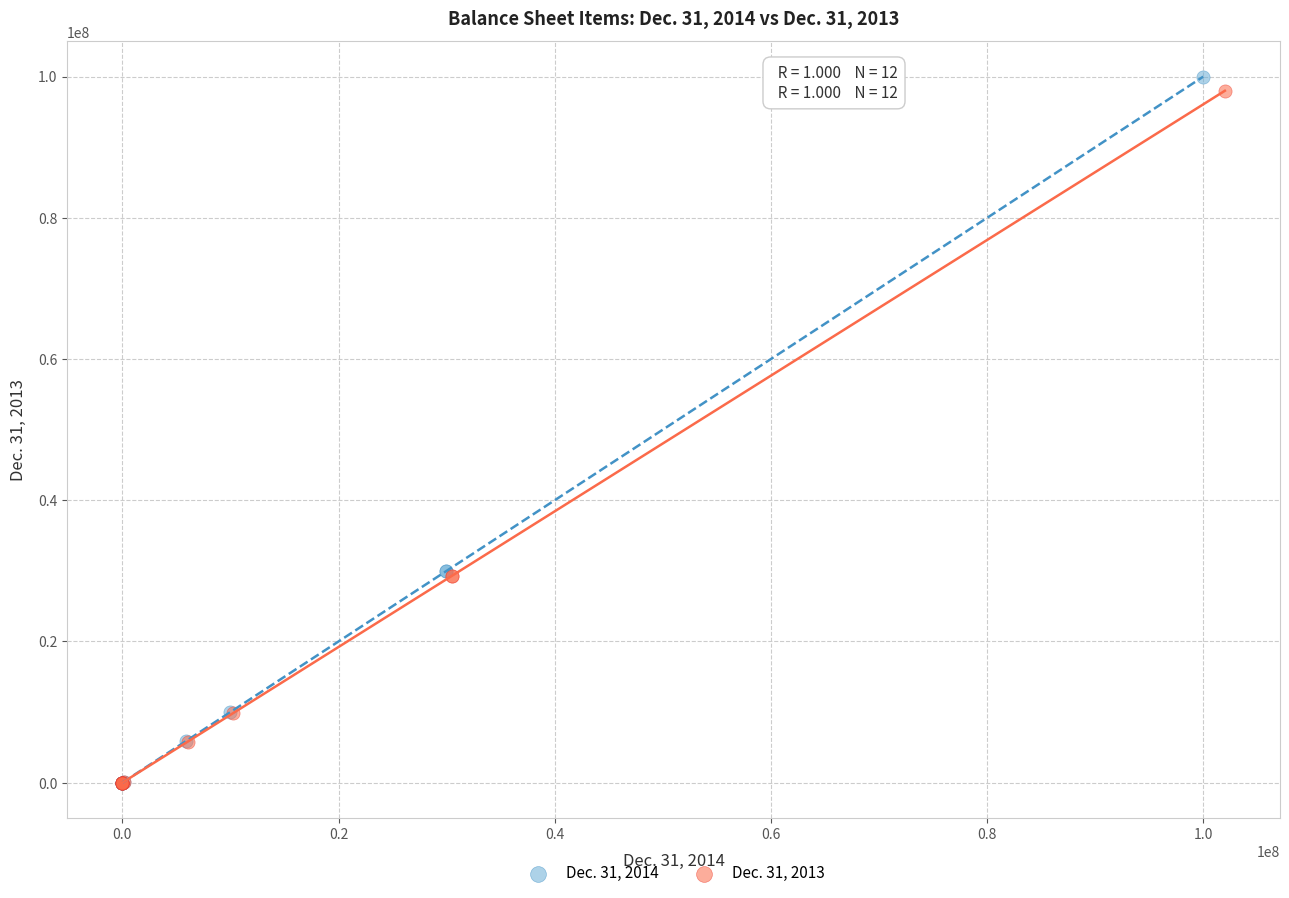

Which series has the largest Y range (max minus min)?

Dec. 31, 2014